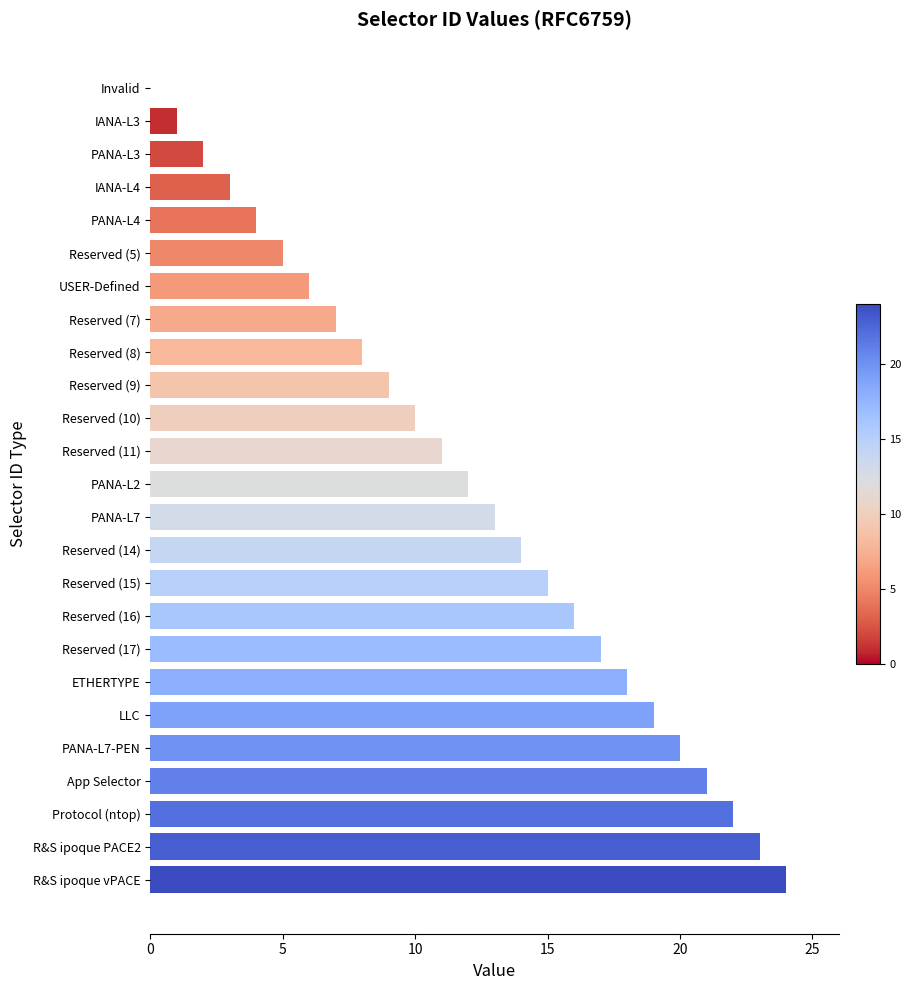

How many positive values are there?

24